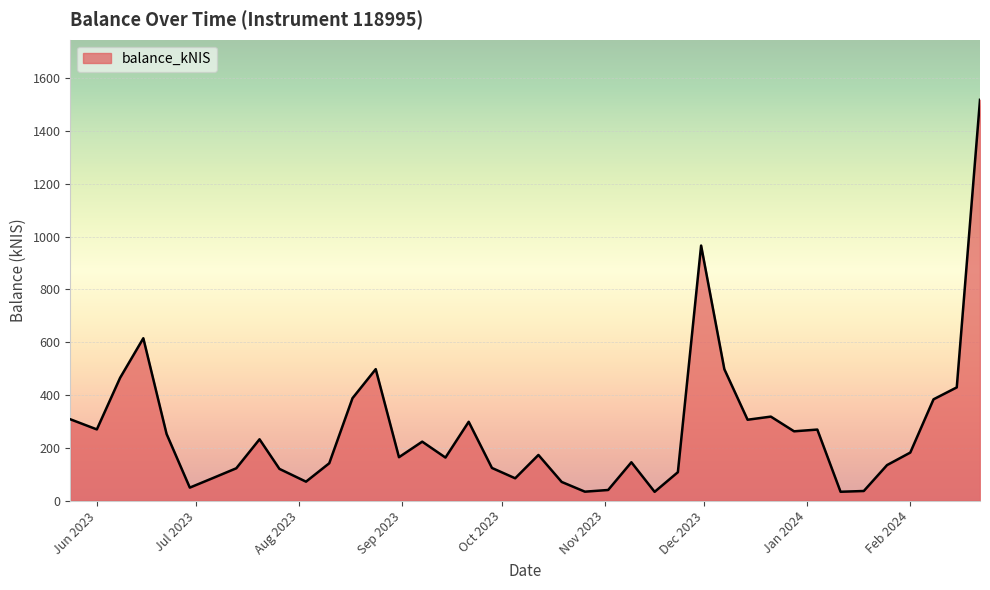

How many distinct data groups are displayed?

1